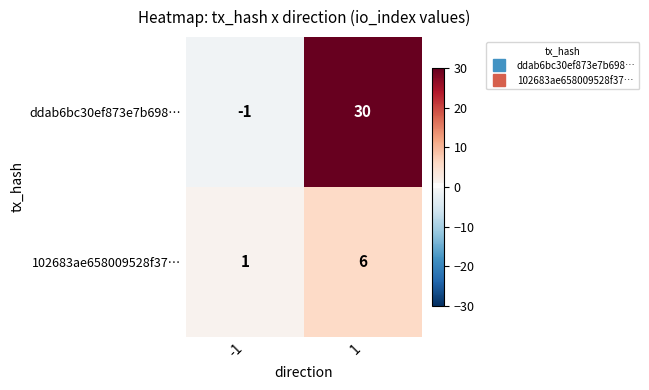

Between -1 and 1, which series saw the biggest shift?

ddab6bc30ef873e7b698…